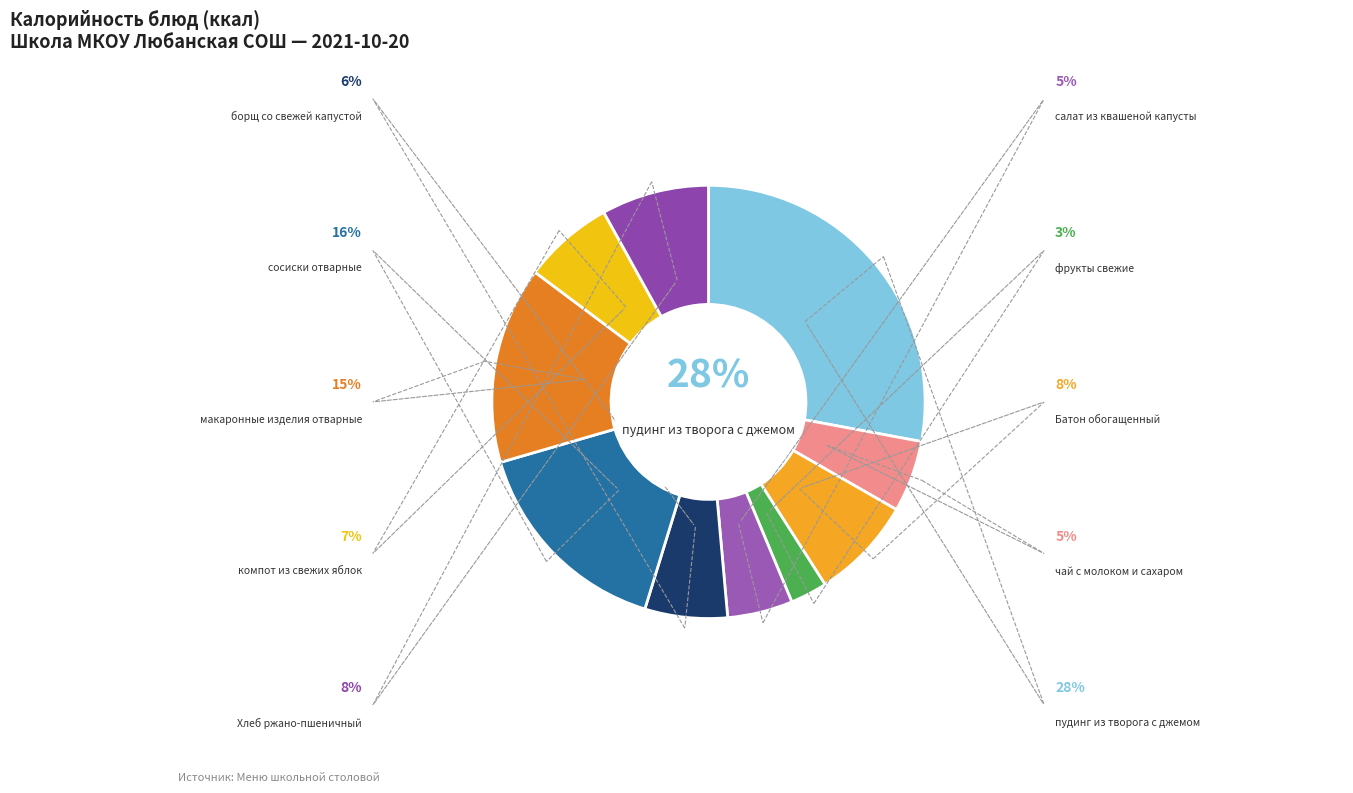

Count the number of slices in the pie.

10